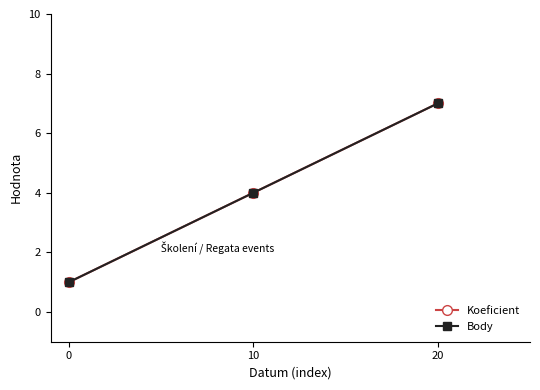

Reading left to right, extract all data points from this chart.

Koeficient: 0=1	10=4	20=7
Body: 0=1	10=4	20=7